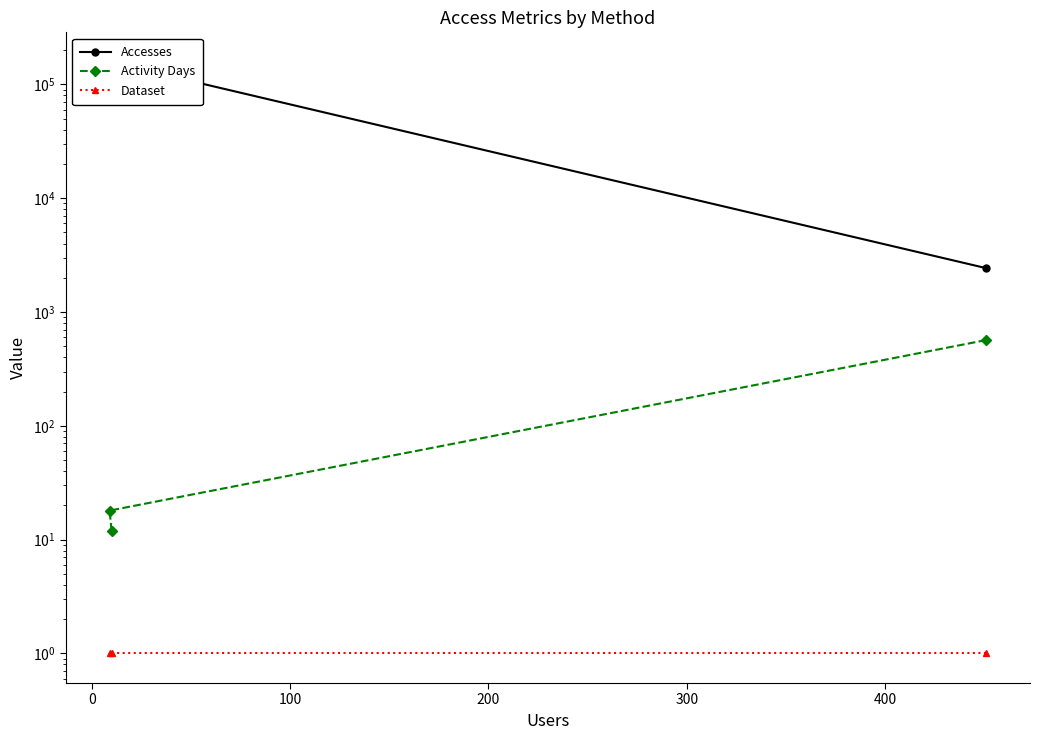

Is the value of Accesses at −100 greater than the value of Dataset at 100?

Yes